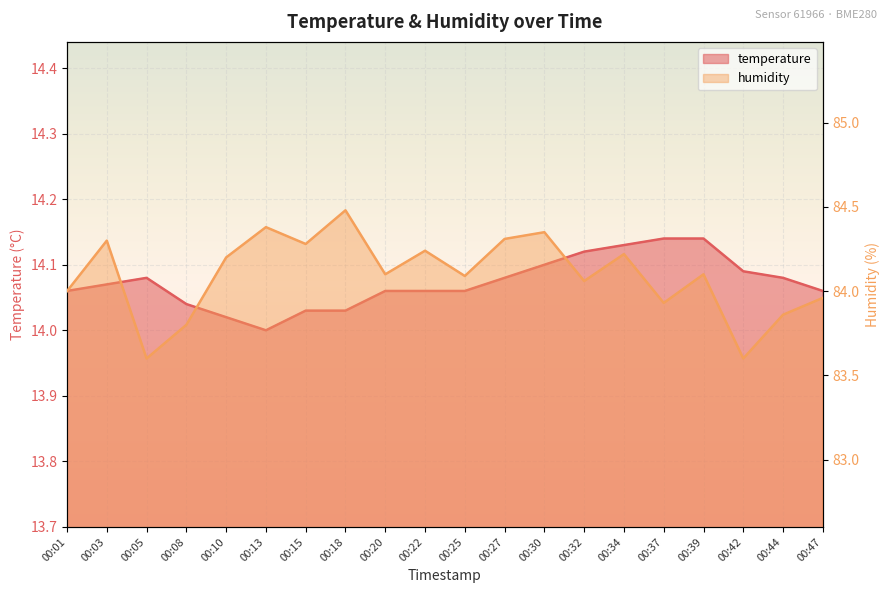

What is the lowest value of the temperature series?

14.0